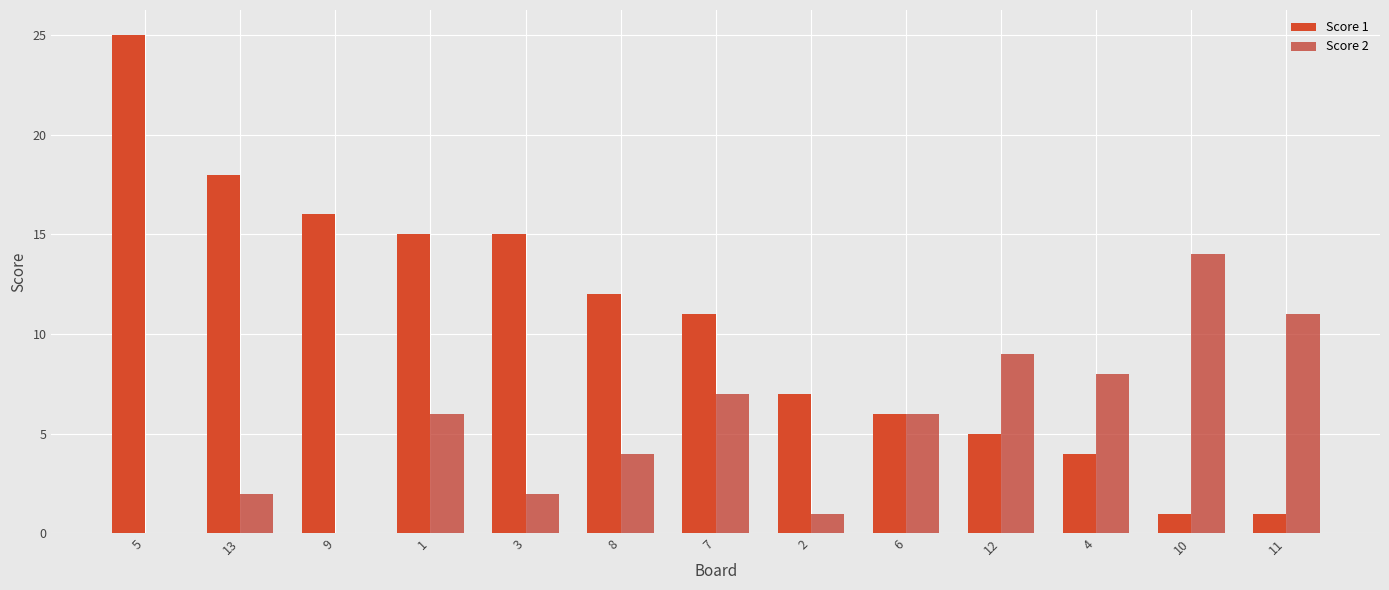

Reading right to left, what are all the values shown in this chart?

Score 1: 11=1	10=1	4=4	12=5	6=6	2=7	7=11	8=12	3=15	1=15	9=16	13=18	5=25
Score 2: 11=11	10=14	4=8	12=9	6=6	2=1	7=7	8=4	3=2	1=6	9=0	13=2	5=0